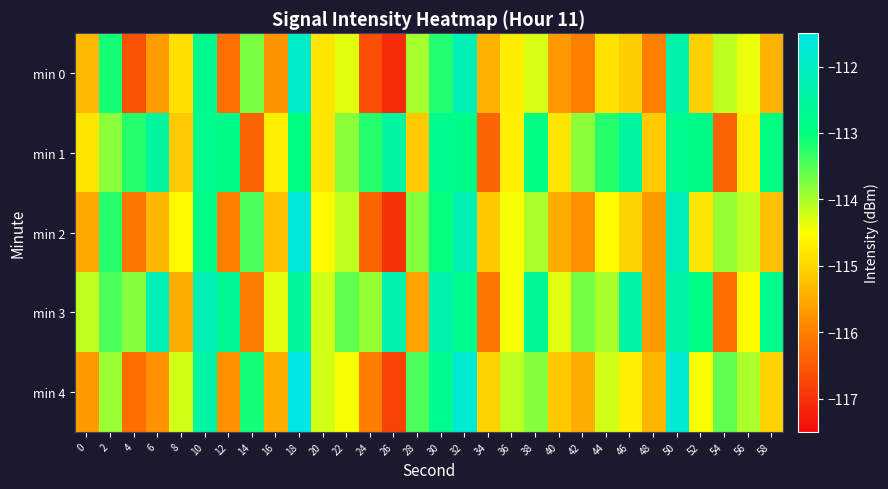

At which category does the chart reach its peak across all series?

18